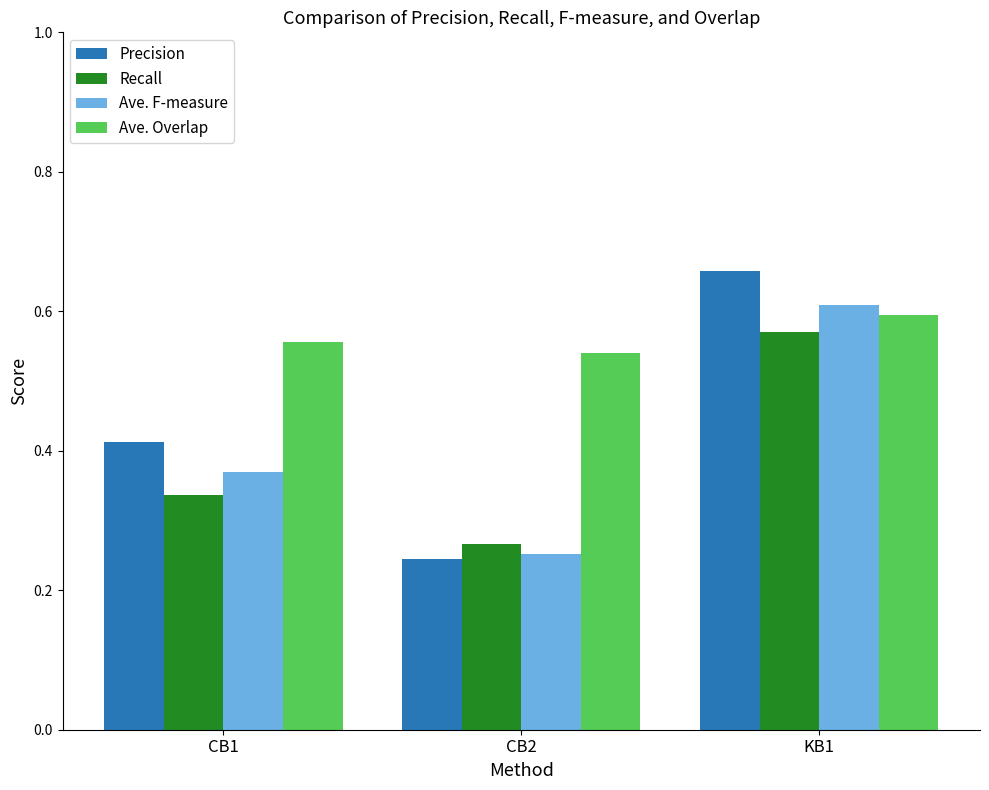

What is the label of the 2nd bar from the right?

CB2